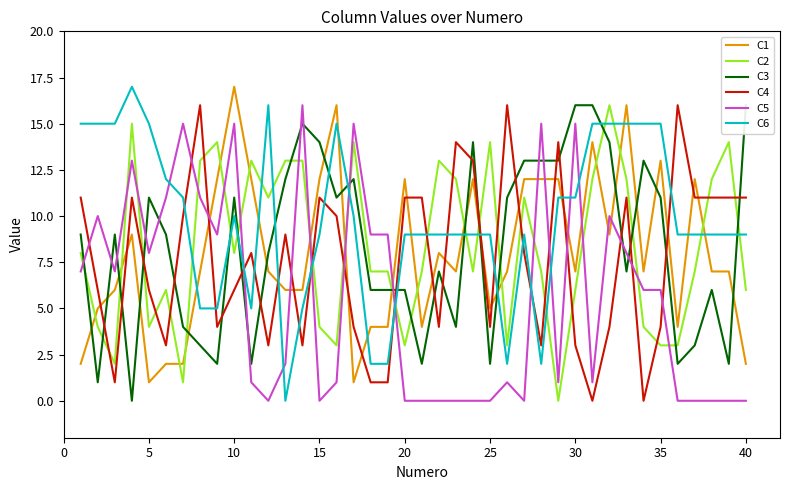

Is it true that C1 equals 1 at 5?

True